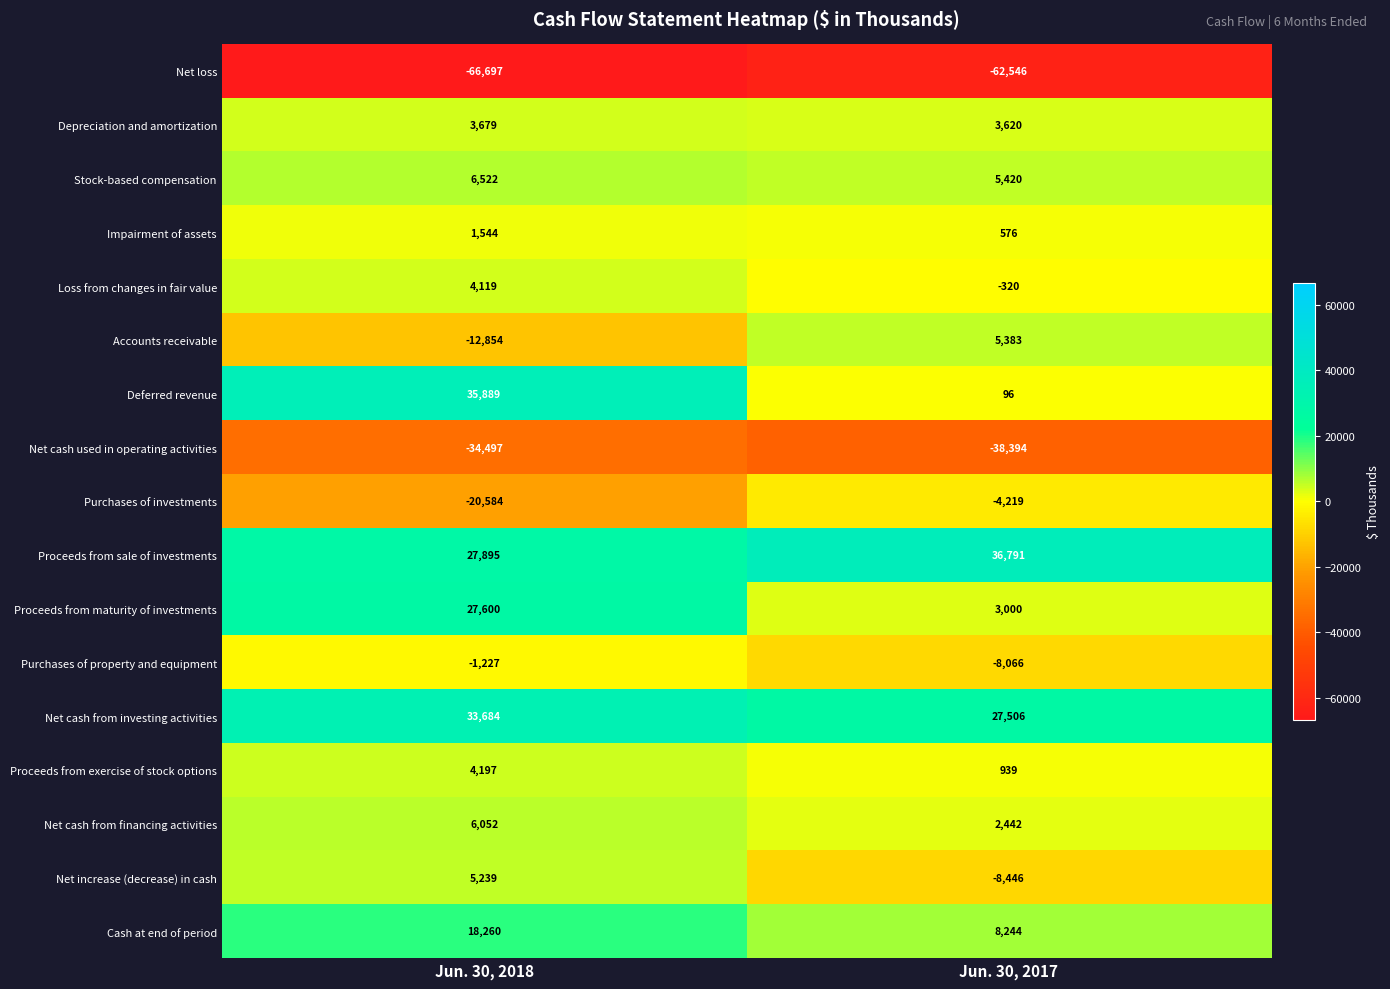

At how many categories does at least one series exceed 31275?

2